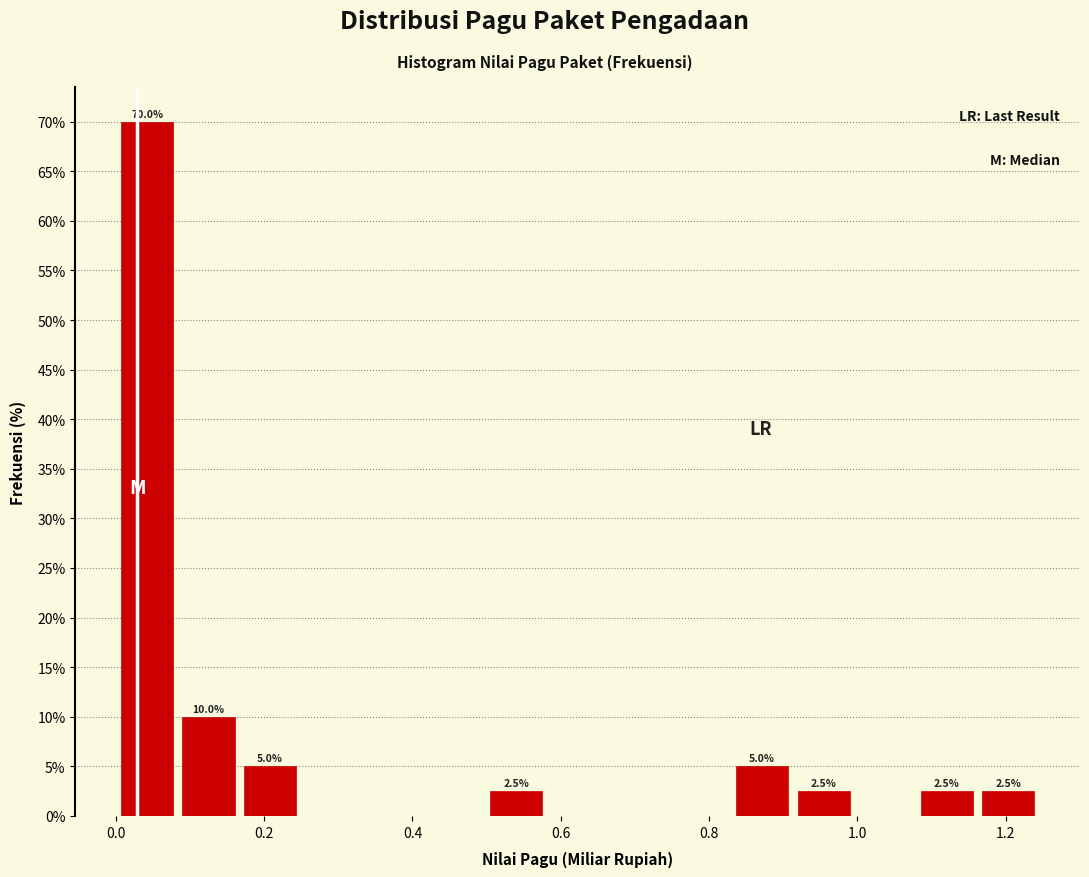

Which range on the x-axis has the tallest bar?

0.00 to 0.08